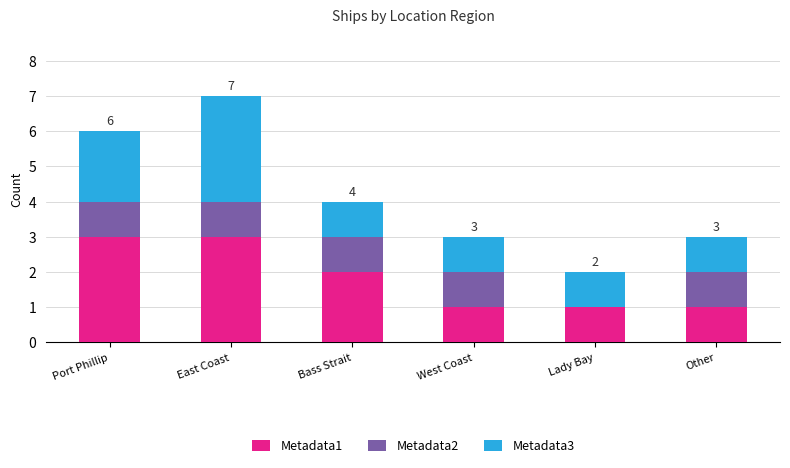

The value of Metadata1 at Bass Strait is 1. True or false?

False